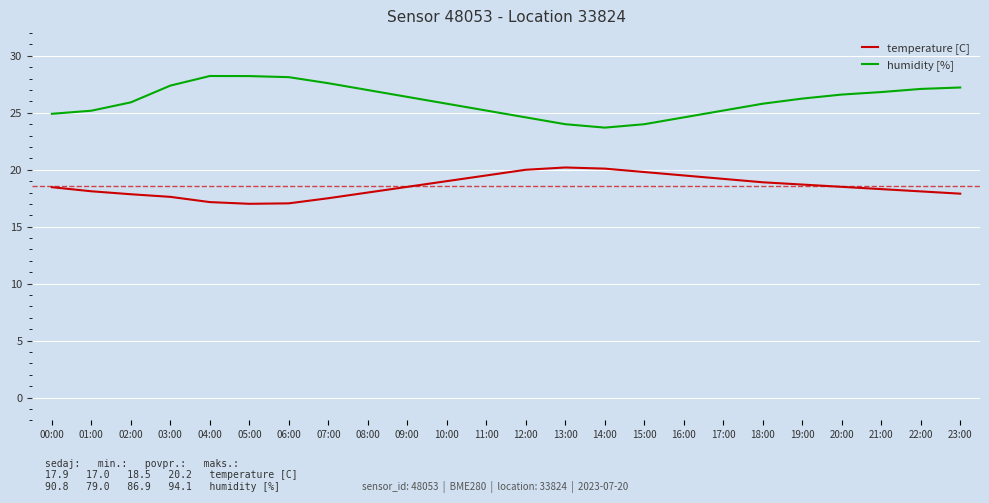

True or false: humidity [%] and temperature [C] cross at least once.

False